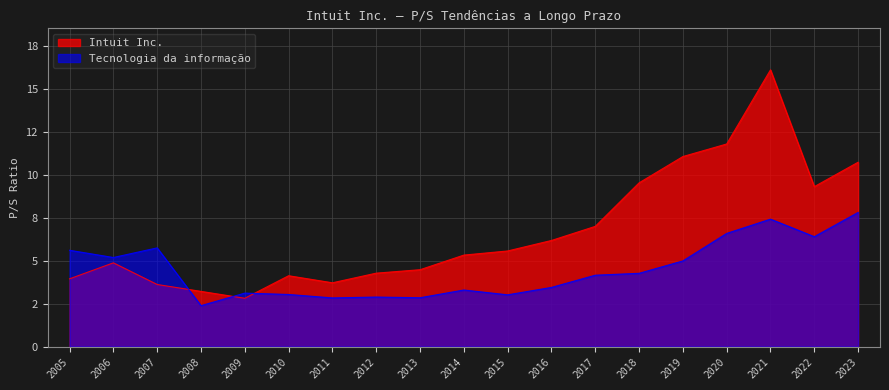

Which category has the lowest value across all series?

2008